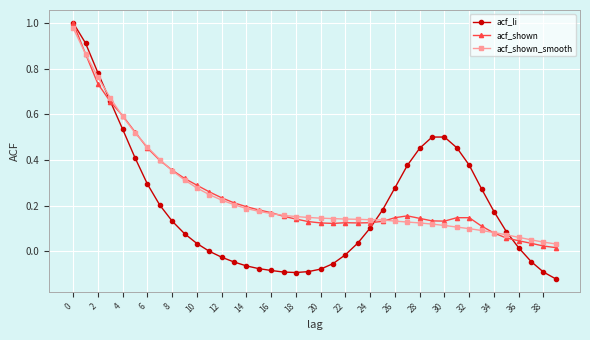

What are all the series names shown in the legend?

acf_li, acf_shown, acf_shown_smooth